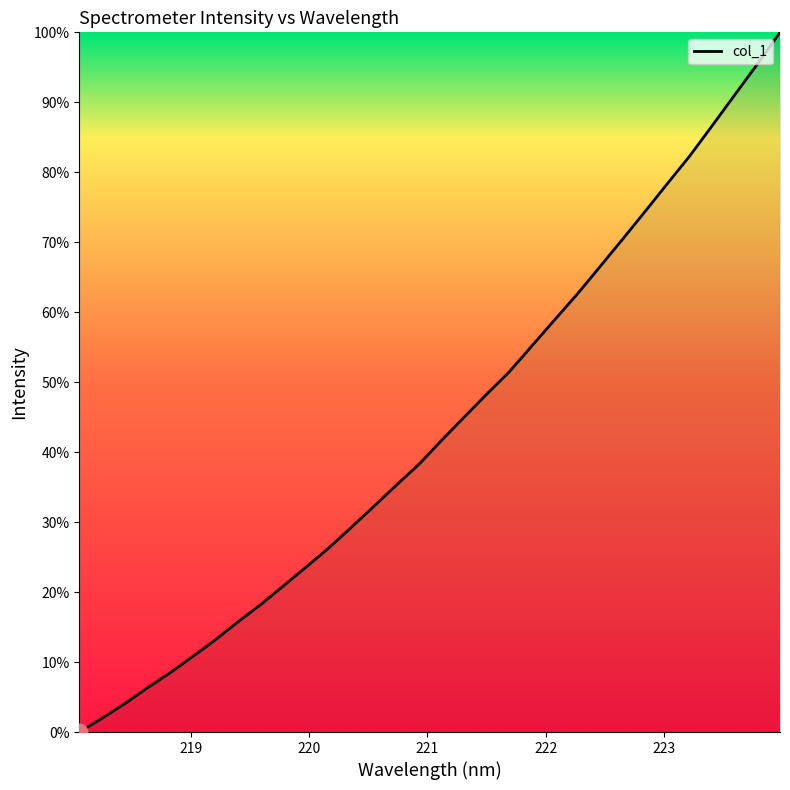

What is the greatest value displayed?

100.0